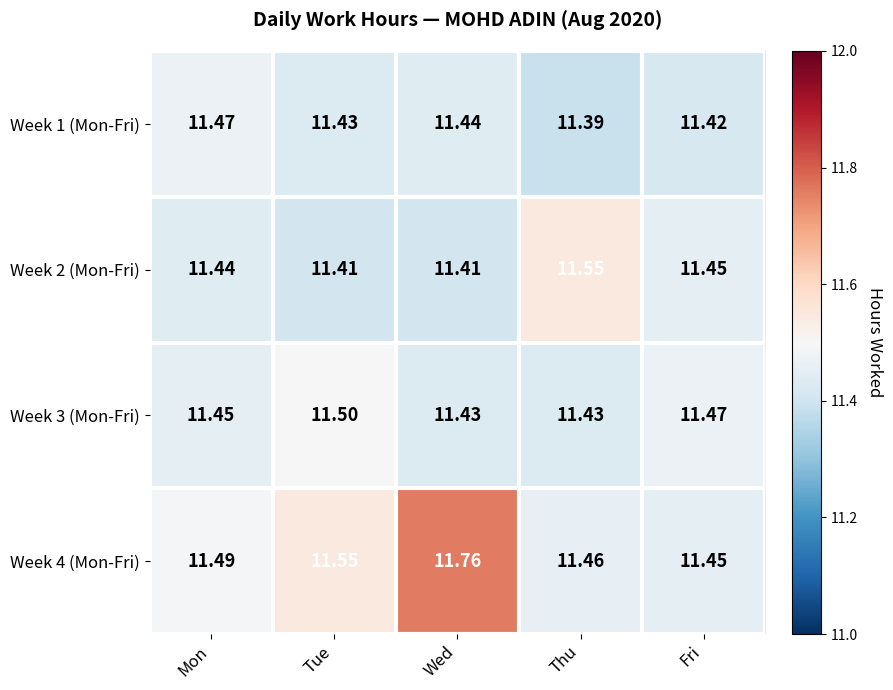

Rank the series by their maximum value, from lowest to highest.

Week 1 (Mon-Fri), Week 3 (Mon-Fri), Week 2 (Mon-Fri), Week 4 (Mon-Fri)